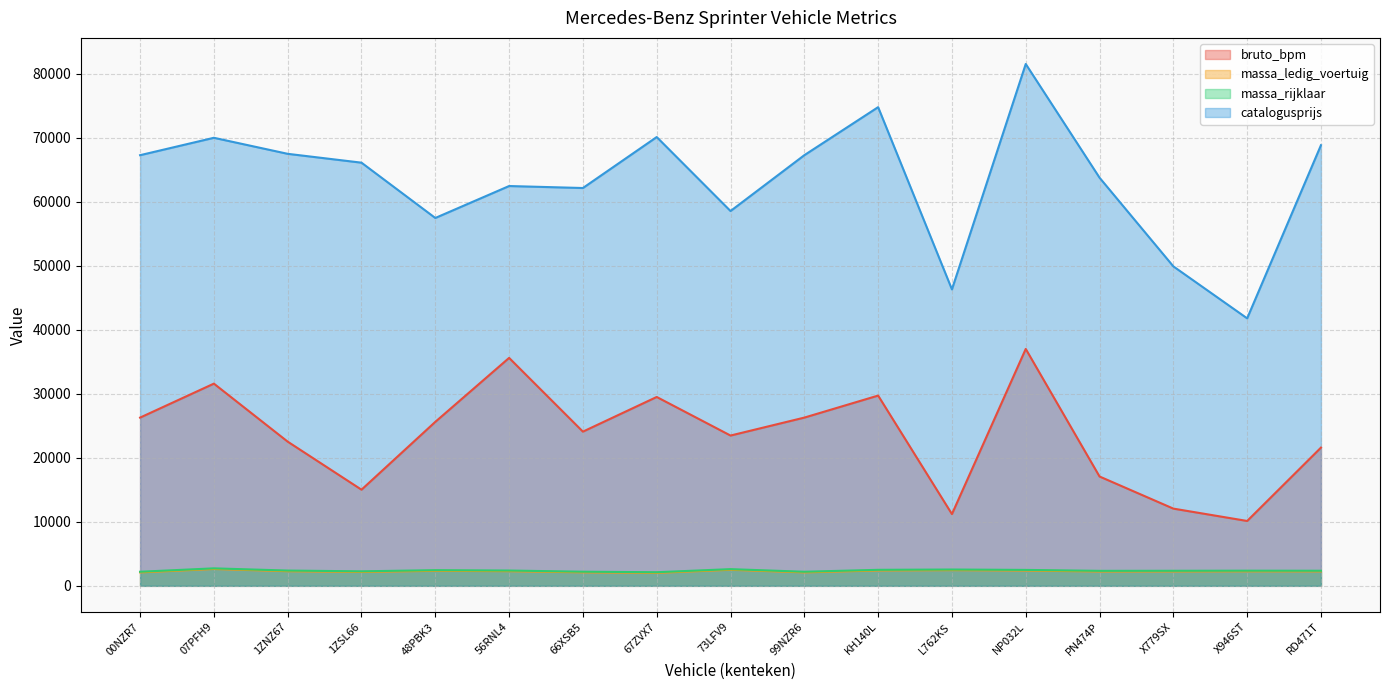

What is the value of the catalogusprijs point at the 5th from the left?

57451